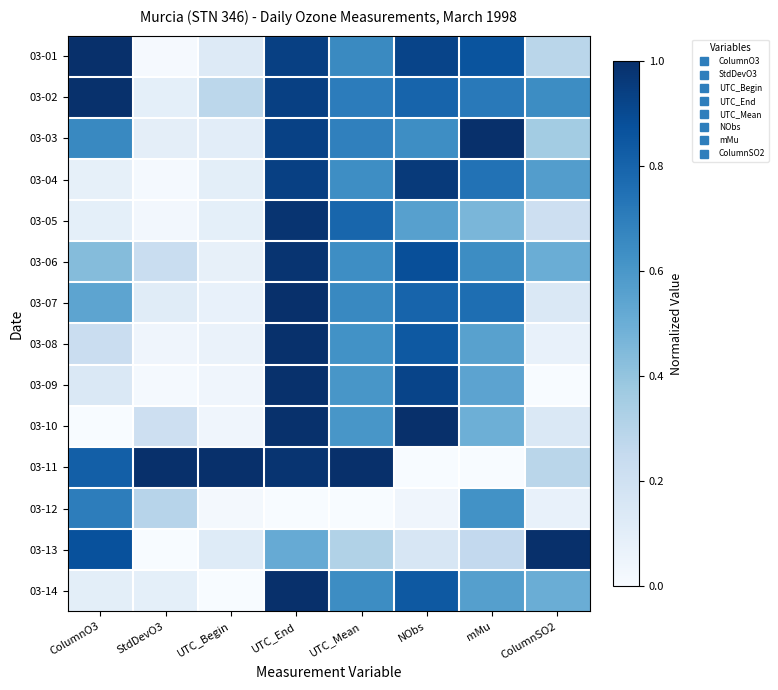

Reading right to left, extract all data points from this chart.

03-01: ColumnSO2=0.3	mMu=0.9	NObs=0.9	UTC_Mean=0.7	UTC_End=0.9	UTC_Begin=0.1	StdDevO3=0.0	ColumnO3=1.0
03-02: ColumnSO2=0.6	mMu=0.7	NObs=0.8	UTC_Mean=0.7	UTC_End=0.9	UTC_Begin=0.3	StdDevO3=0.1	ColumnO3=1.0
03-03: ColumnSO2=0.4	mMu=1.0	NObs=0.6	UTC_Mean=0.7	UTC_End=0.9	UTC_Begin=0.1	StdDevO3=0.1	ColumnO3=0.7
03-04: ColumnSO2=0.6	mMu=0.7	NObs=1.0	UTC_Mean=0.6	UTC_End=0.9	UTC_Begin=0.1	StdDevO3=0.0	ColumnO3=0.1
03-05: ColumnSO2=0.2	mMu=0.5	NObs=0.6	UTC_Mean=0.8	UTC_End=1.0	UTC_Begin=0.1	StdDevO3=0.0	ColumnO3=0.1
03-06: ColumnSO2=0.5	mMu=0.6	NObs=0.9	UTC_Mean=0.6	UTC_End=1.0	UTC_Begin=0.1	StdDevO3=0.2	ColumnO3=0.4
03-07: ColumnSO2=0.1	mMu=0.8	NObs=0.8	UTC_Mean=0.7	UTC_End=1.0	UTC_Begin=0.1	StdDevO3=0.1	ColumnO3=0.5
03-08: ColumnSO2=0.1	mMu=0.6	NObs=0.8	UTC_Mean=0.6	UTC_End=1.0	UTC_Begin=0.1	StdDevO3=0.0	ColumnO3=0.2
03-09: ColumnSO2=0.0	mMu=0.5	NObs=0.9	UTC_Mean=0.6	UTC_End=1.0	UTC_Begin=0.0	StdDevO3=0.0	ColumnO3=0.1
03-10: ColumnSO2=0.1	mMu=0.5	NObs=1.0	UTC_Mean=0.6	UTC_End=1.0	UTC_Begin=0.0	StdDevO3=0.2	ColumnO3=0.0
03-11: ColumnSO2=0.3	mMu=0.0	NObs=0.0	UTC_Mean=1.0	UTC_End=1.0	UTC_Begin=1.0	StdDevO3=1.0	ColumnO3=0.8
03-12: ColumnSO2=0.1	mMu=0.6	NObs=0.0	UTC_Mean=0.0	UTC_End=0.0	UTC_Begin=0.0	StdDevO3=0.3	ColumnO3=0.7
03-13: ColumnSO2=1.0	mMu=0.3	NObs=0.2	UTC_Mean=0.3	UTC_End=0.5	UTC_Begin=0.1	StdDevO3=0.0	ColumnO3=0.9
03-14: ColumnSO2=0.5	mMu=0.6	NObs=0.8	UTC_Mean=0.6	UTC_End=1.0	UTC_Begin=0.0	StdDevO3=0.1	ColumnO3=0.1